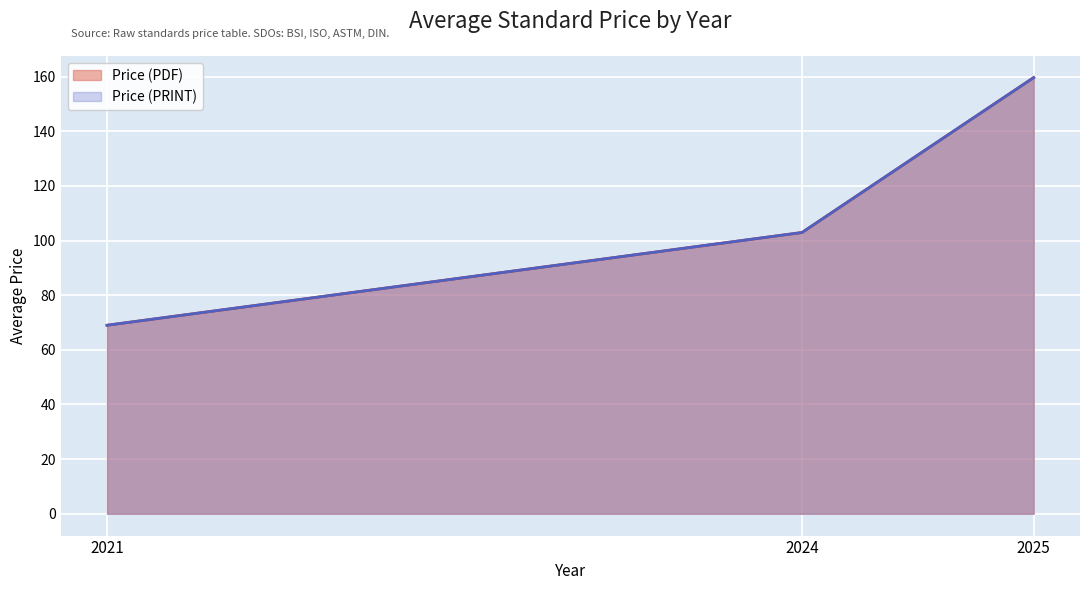

Is the value of Price (PRINT) at 2022 greater than the value of Price (PDF) at 2022?

No